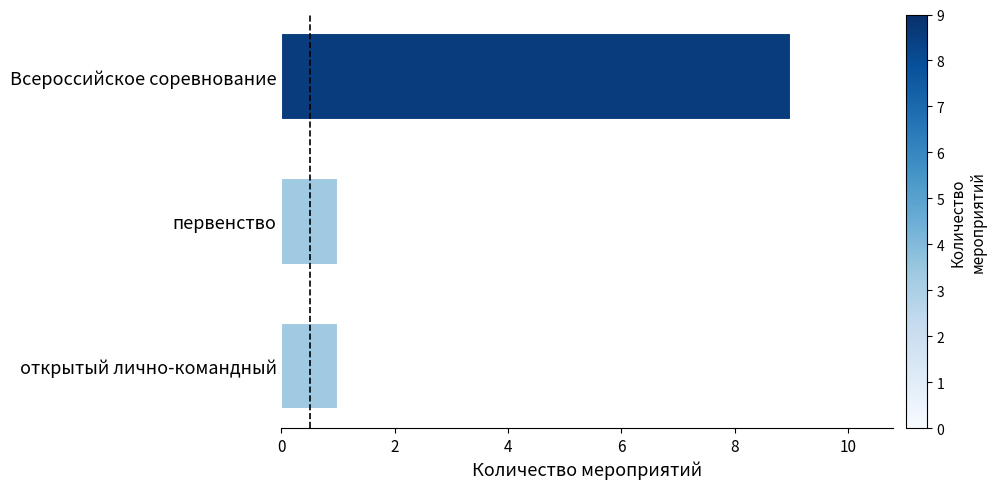

Reading bottom to top, transcribe all the data shown in this chart.

открытый лично-командный=1	первенство=1	Всероссийское соревнование=9